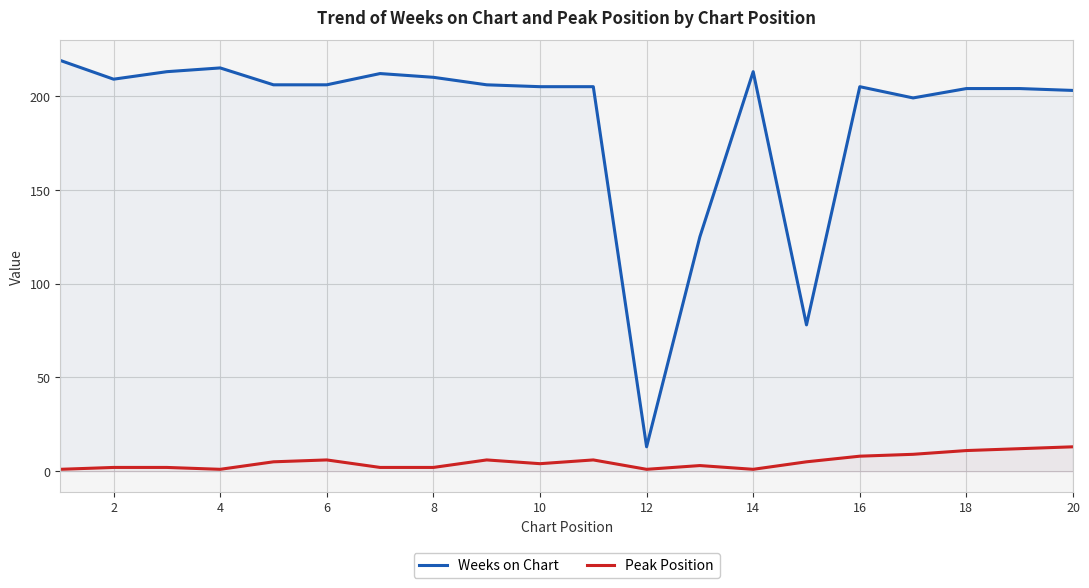

What is the average value of the Peak Position series?

5